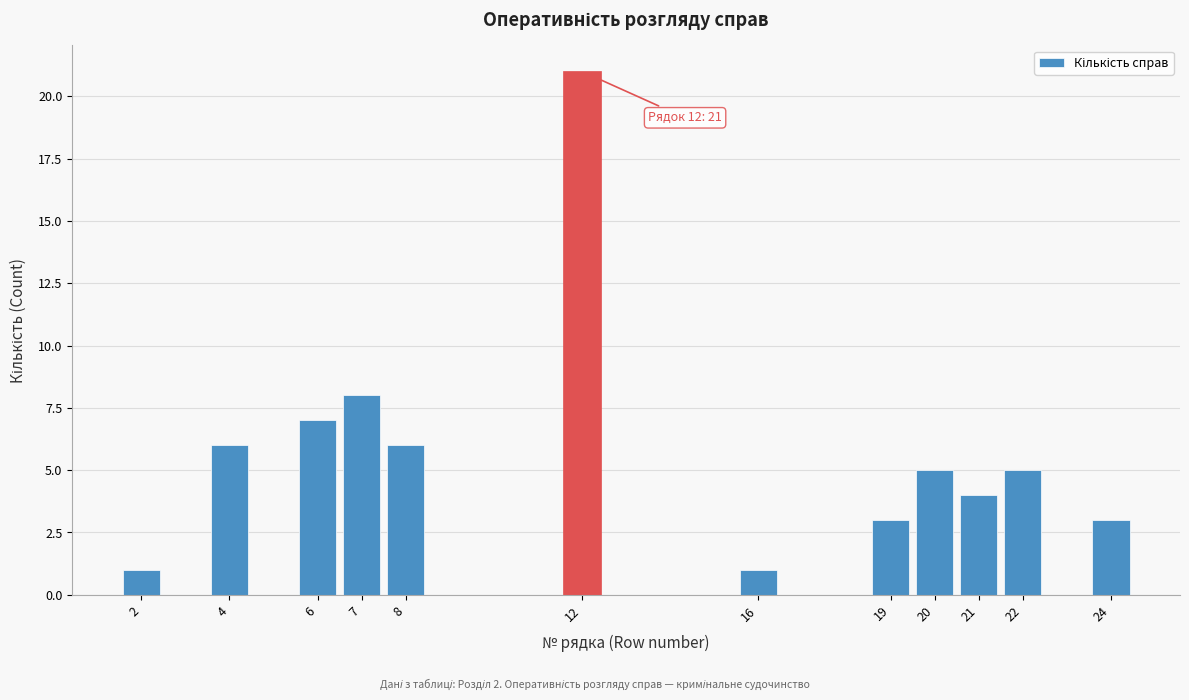

Reading left to right, transcribe all the data shown in this chart.

1	6	7	8	6	21	1	3	5	4	5	3